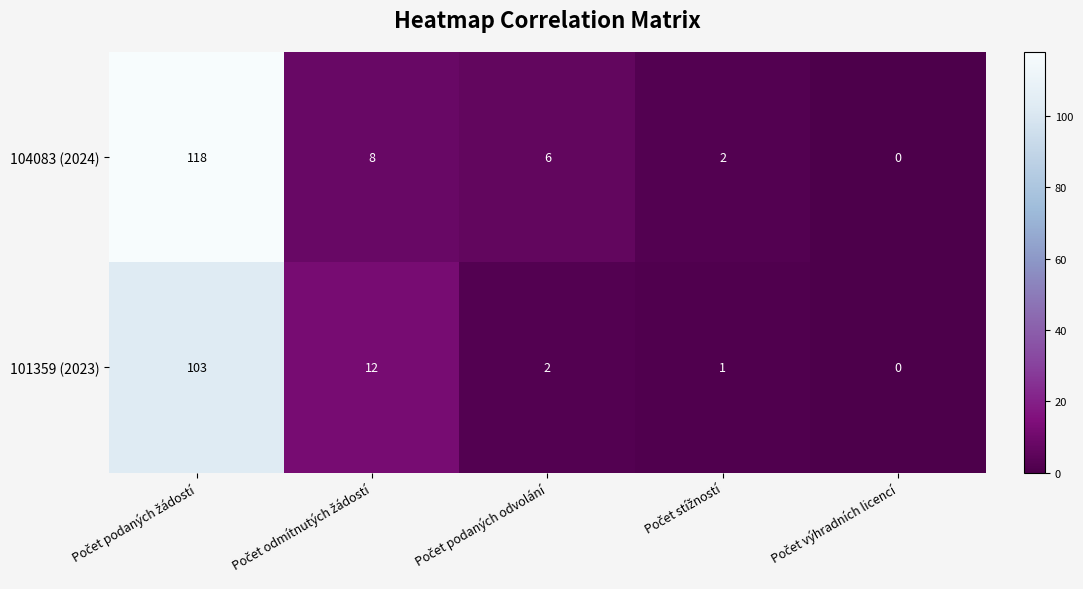

Rank the series by their maximum value, from highest to lowest.

104083 (2024), 101359 (2023)